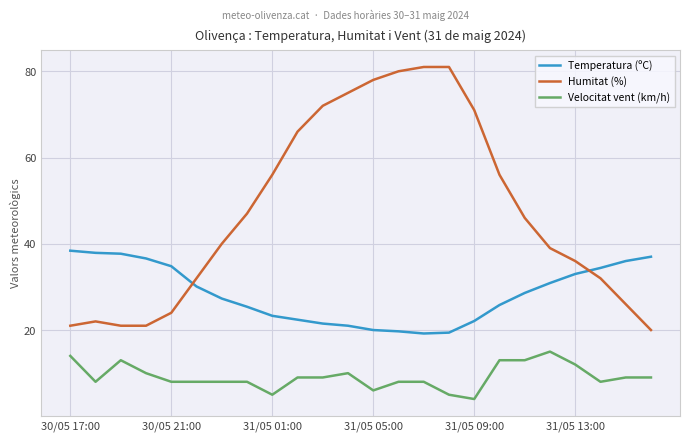

How many lines are shown in the chart?

3